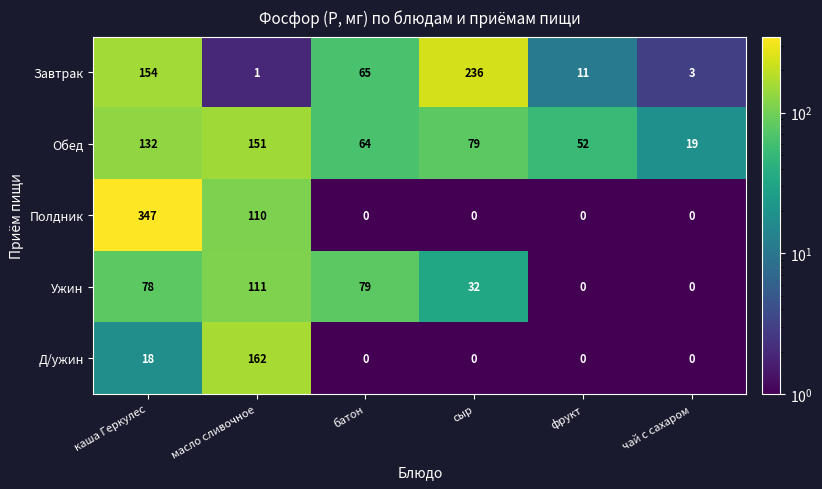

Which label corresponds to the largest value in the chart?

каша Геркулес